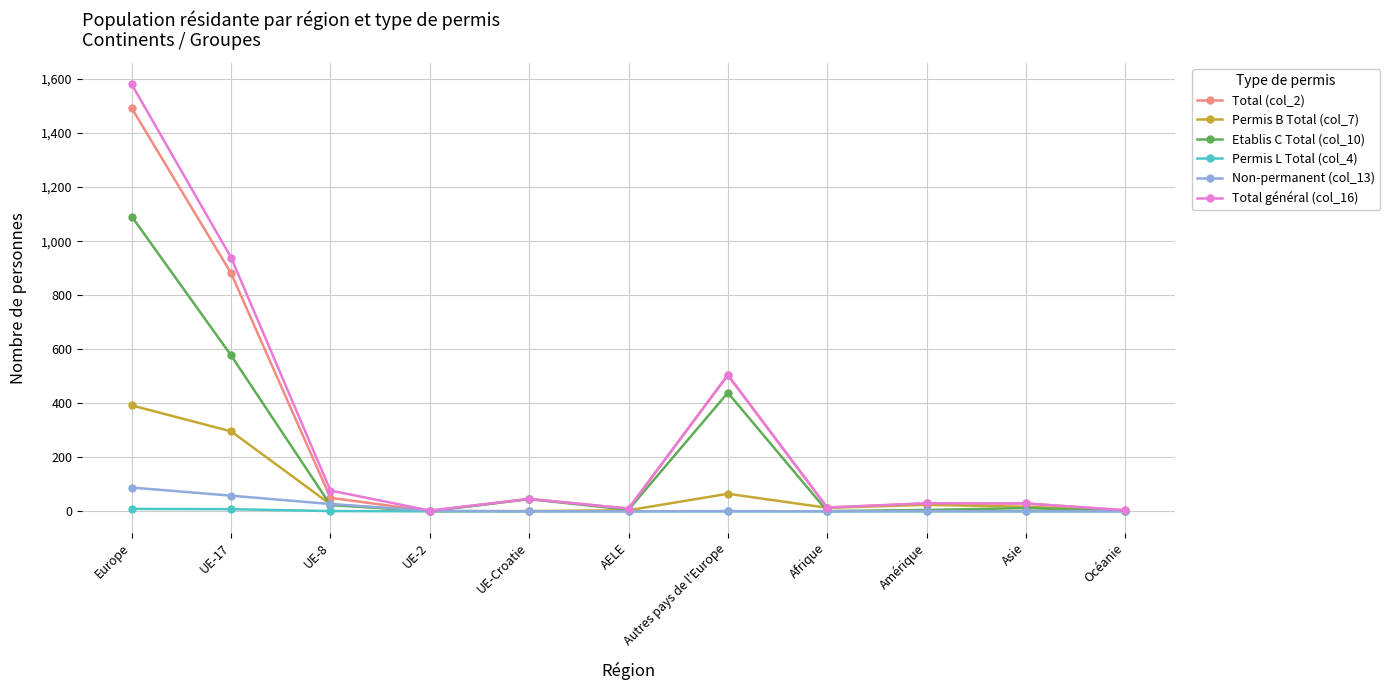

What is the label of the 4th point from the right?

Afrique